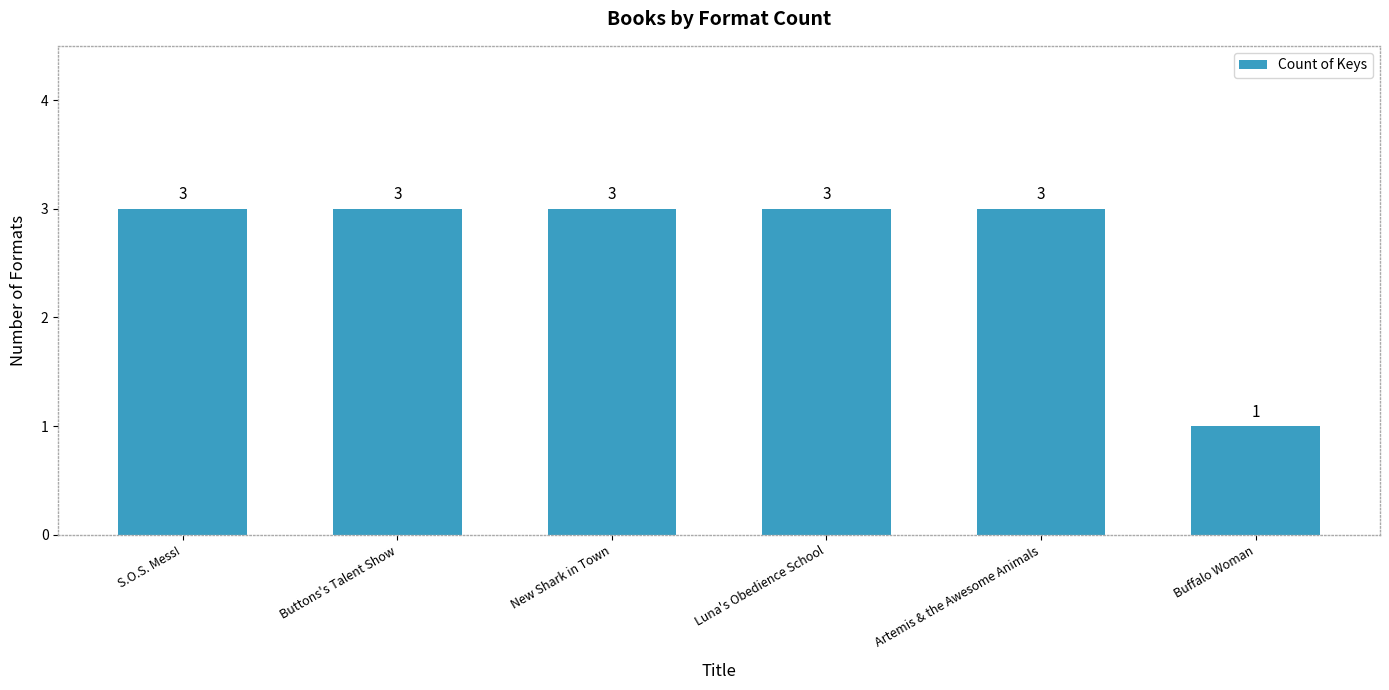

What is the label of the 2nd bar from the left?

Buttons's Talent Show